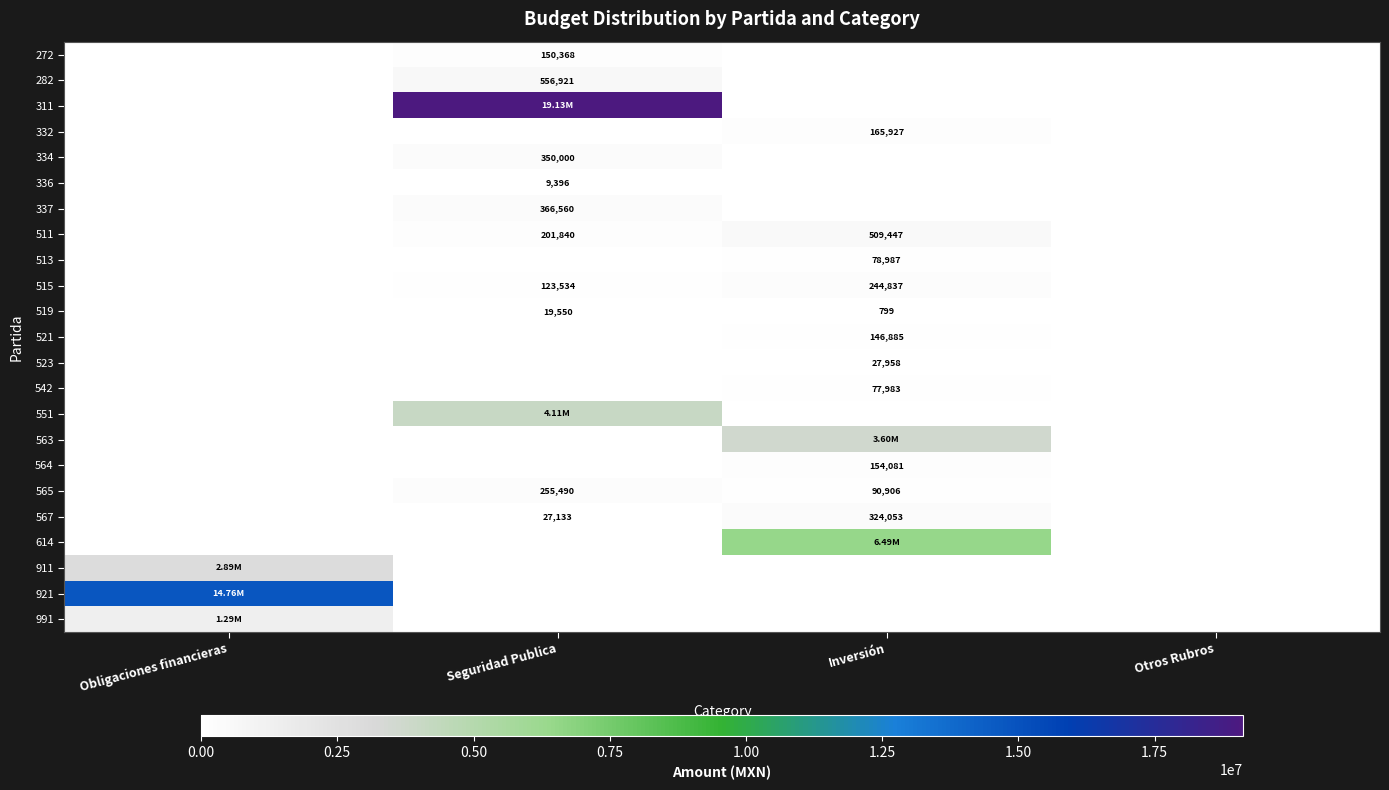

What is the difference between the second highest and minimum values in the 567 series?

27133.8